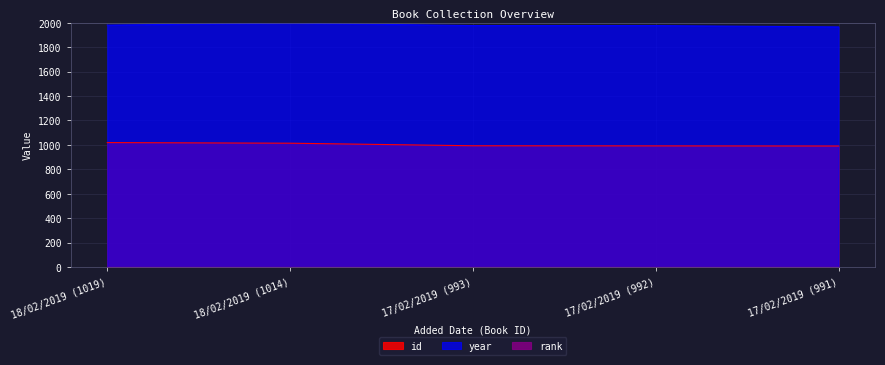

Is the value of id at 18/02/2019 (1019) greater than the value of year at 17/02/2019 (992)?

No